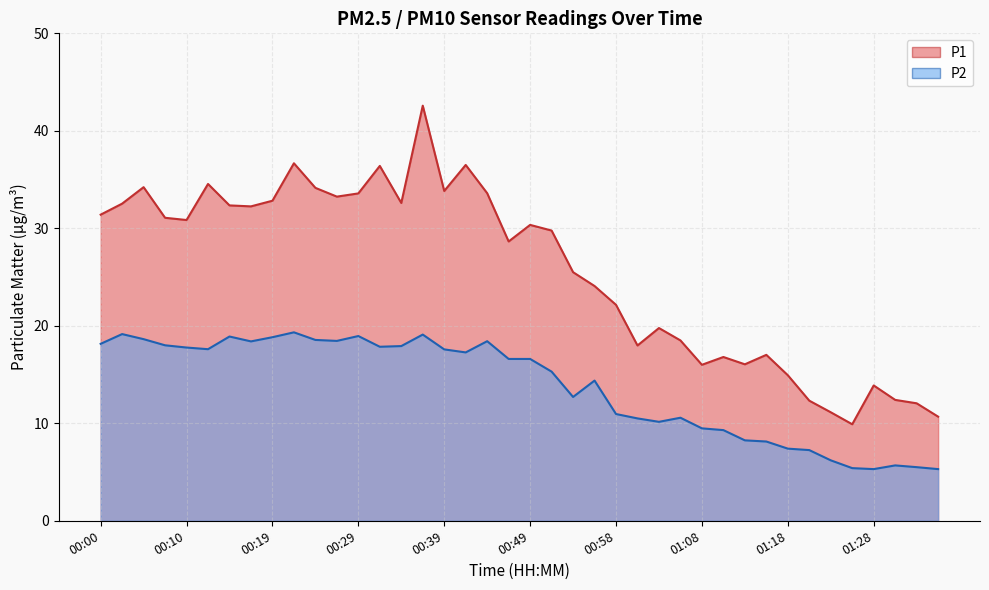

What is the average value of the P1 series?

25.6